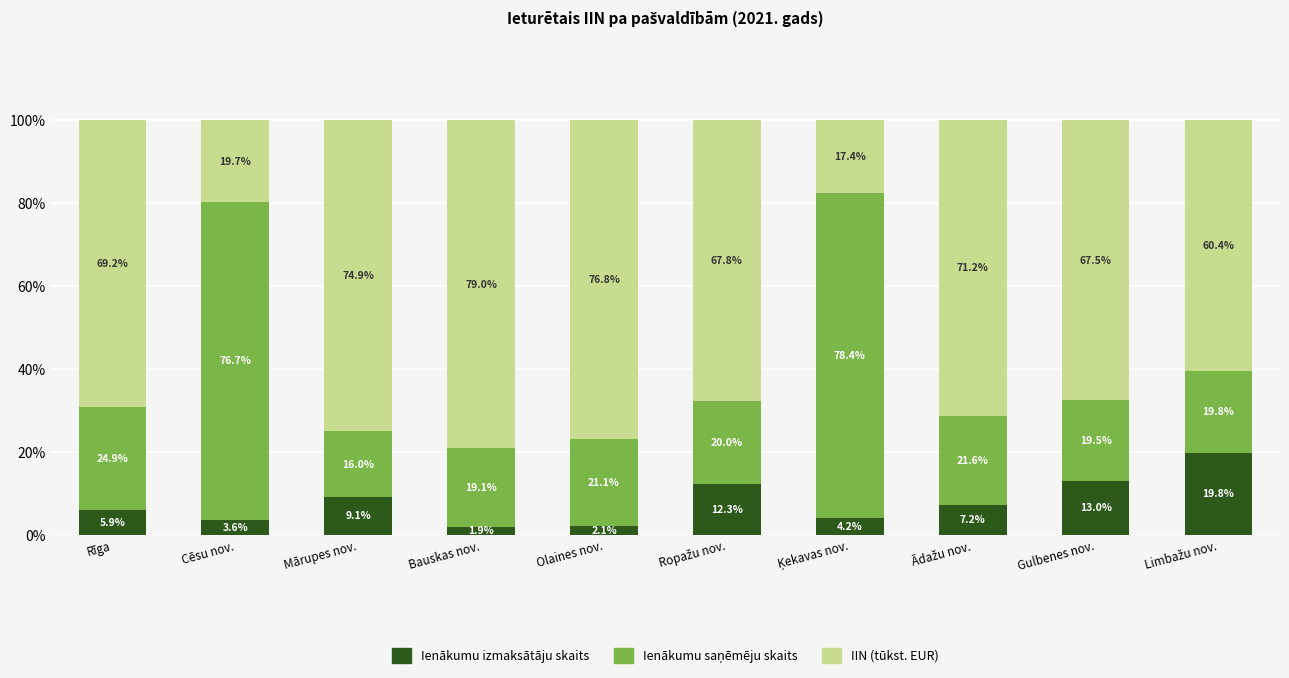

What is the average value of the Ienākumu izmaksātāju skaits series?

7.9